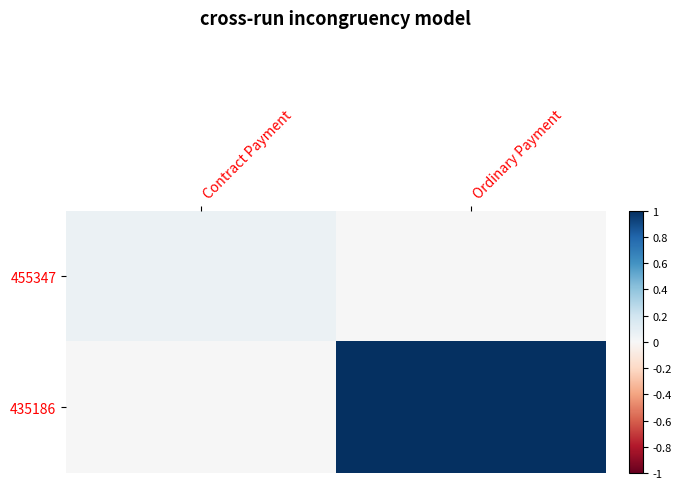

Which series has the widest spread of values?

435186